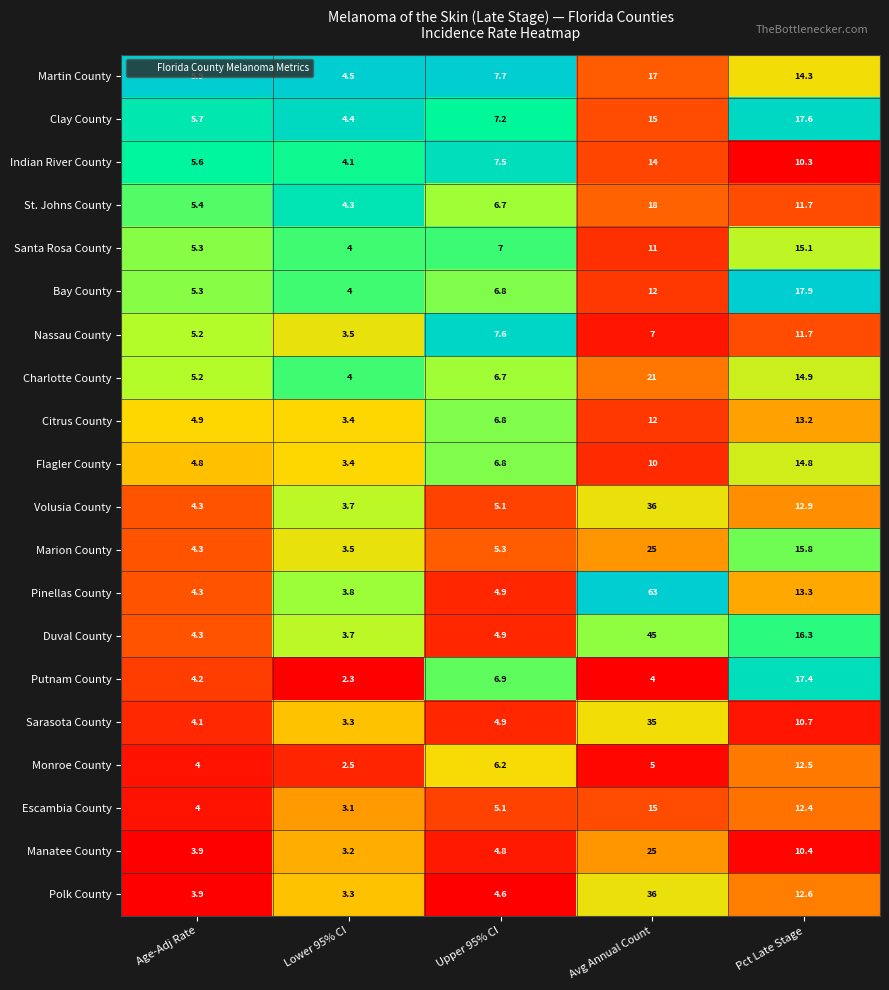

At which category is the sum across all series the highest?

Avg Annual Count